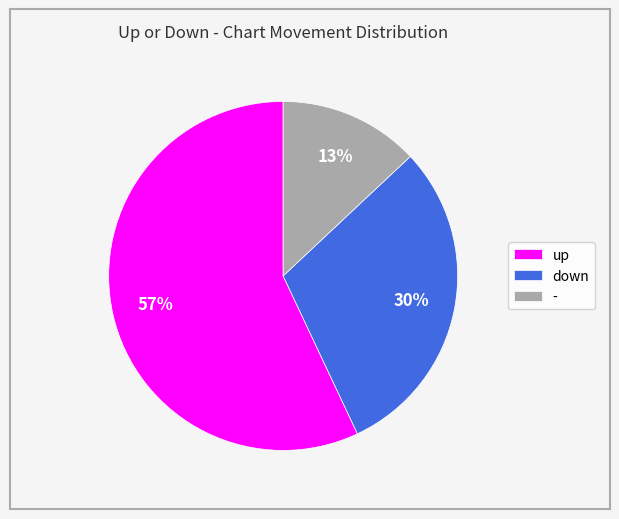

To the nearest percent, what portion does down represent?

30%